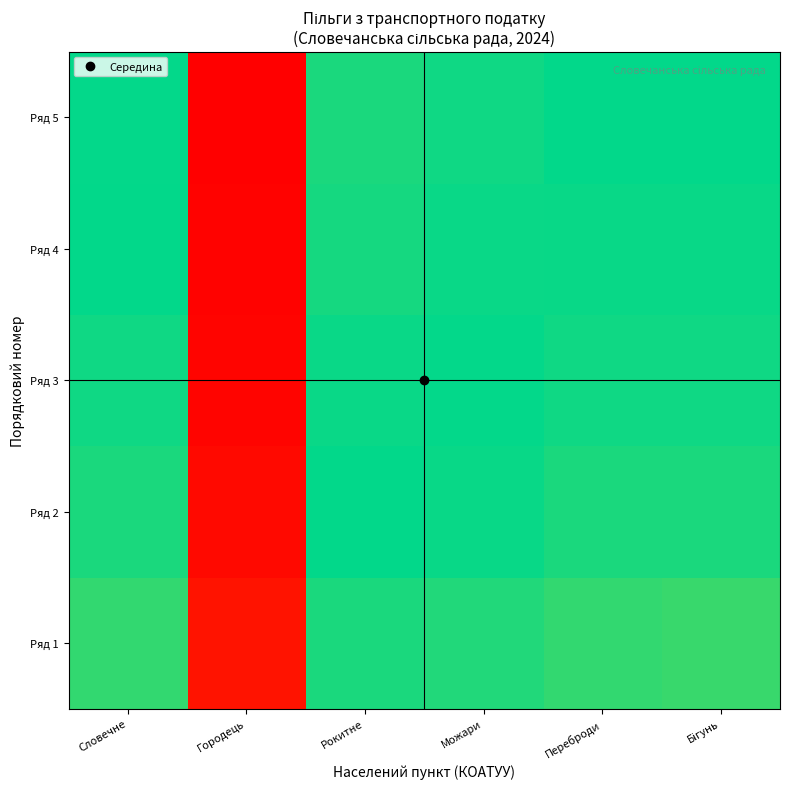

Reading left to right, transcribe all the data shown in this chart.

Ряд 1: Словечне=-2.1	Городець=29.9	Рокитне=-1.1	Можари=-1.4	Переброди=-2.2	Бігунь=-2.3
Ряд 2: Словечне=-1.0	Городець=31.0	Рокитне=-0.0	Можари=-0.4	Переброди=-1.1	Бігунь=-1.2
Ряд 3: Словечне=-0.5	Городець=31.5	Рокитне=0.5	Можари=0.2	Переброди=-0.6	Бігунь=-0.7
Ряд 4: Словечне=-0.2	Городець=31.9	Рокитне=0.8	Можари=0.5	Переброди=-0.3	Бігунь=-0.4
Ряд 5: Словечне=0.1	Городець=32.1	Рокитне=1.1	Можари=0.7	Переброди=-0.0	Бігунь=-0.1